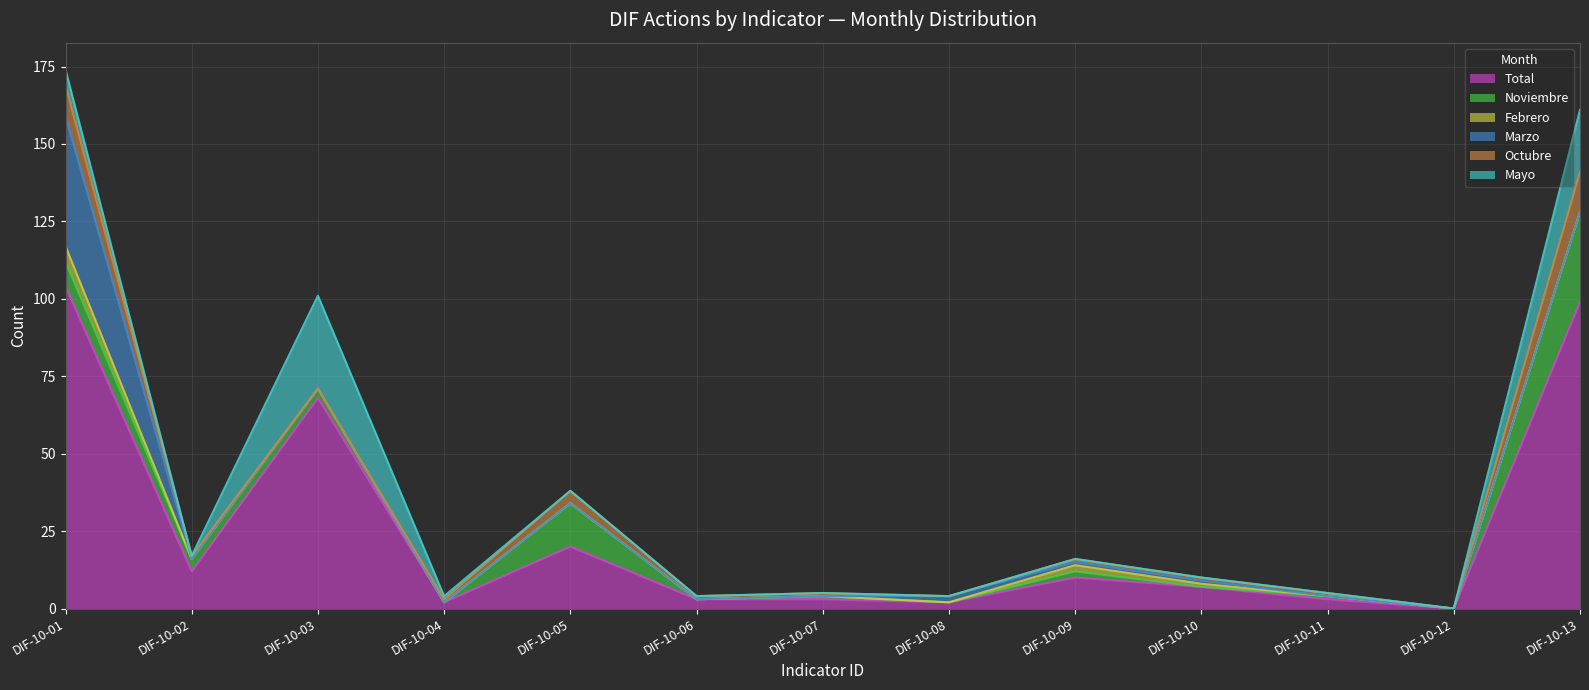

Which series has the largest total across all categories?

Total